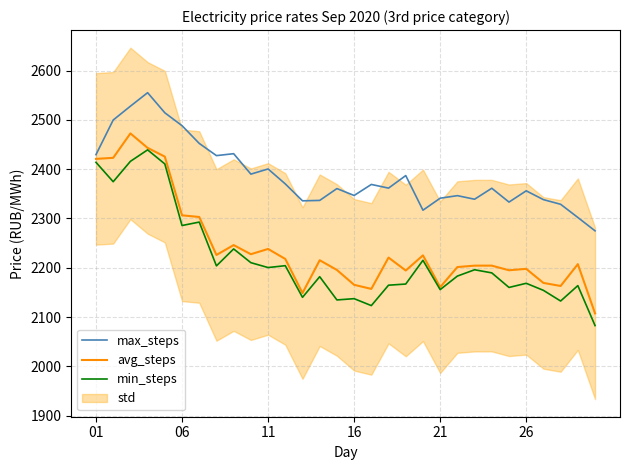

What is the minimum value for min_steps?

2082.6